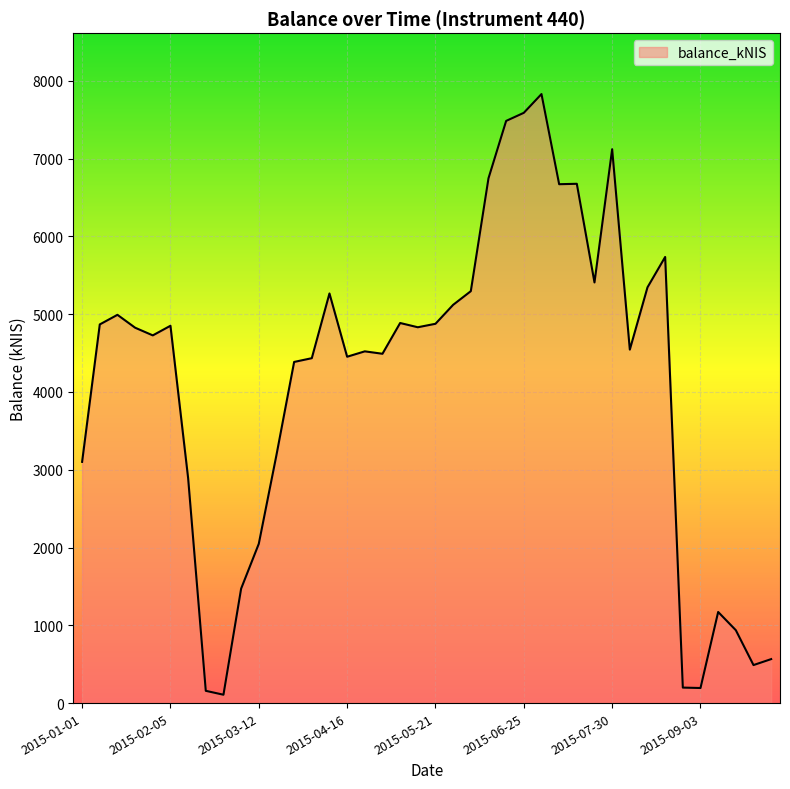

What is the difference between the maximum and minimum values?

7722.1